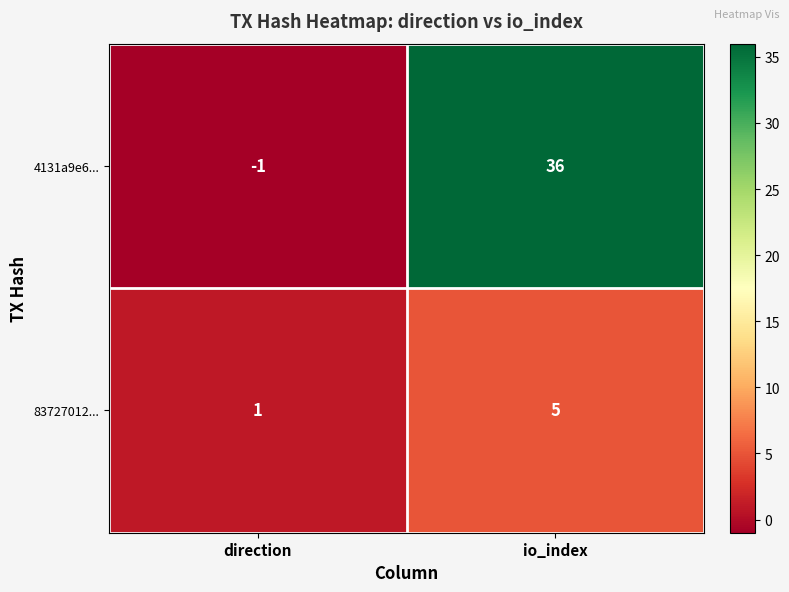

What is the difference between the 83727012... values at direction and io_index?

4